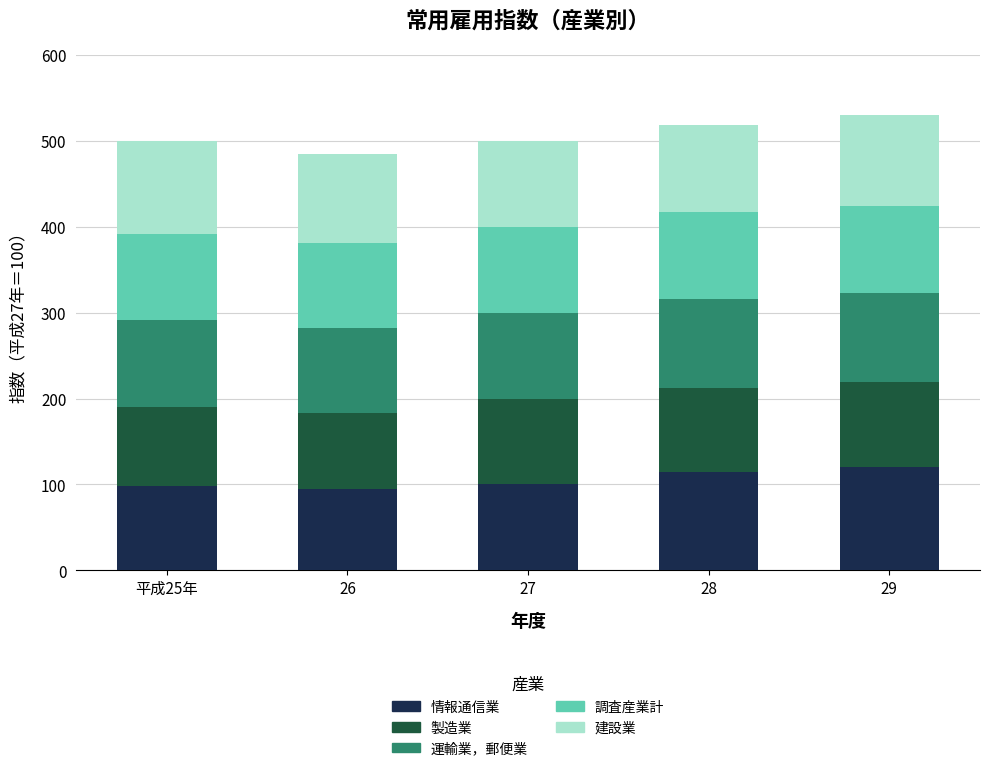

How many series are shown in this chart?

5